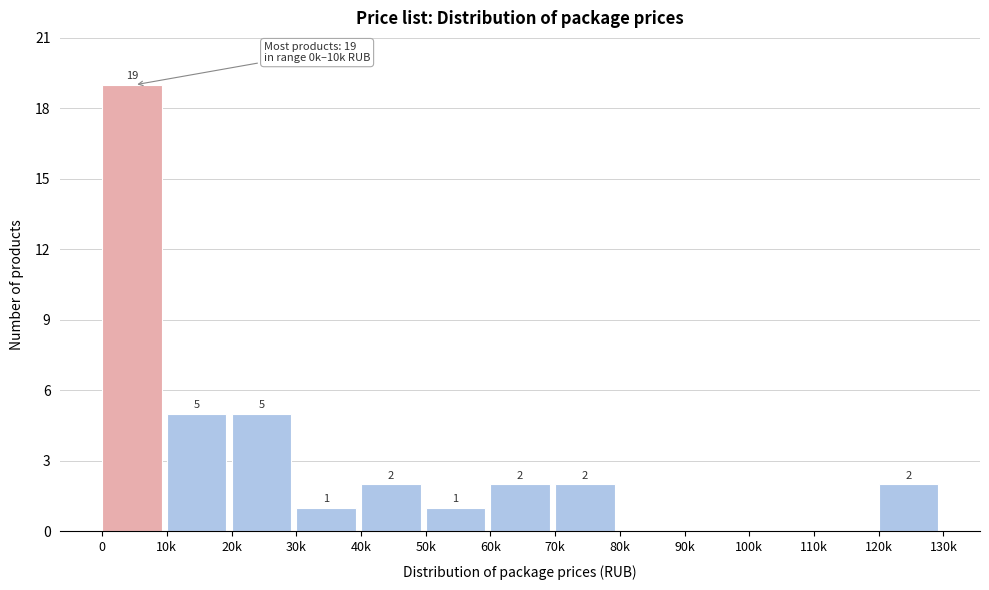

Reading left to right, transcribe all the data shown in this chart.

0=19	10k=5	20k=5	30k=1	40k=2	50k=1	60k=2	70k=2	80k=0	90k=0	100k=0	110k=0	120k=2